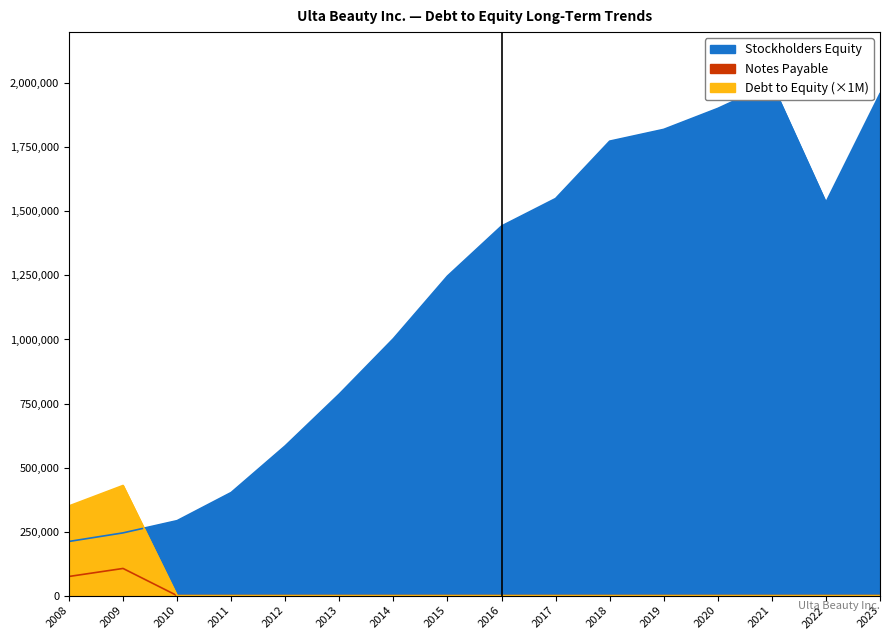

Which series has the largest range (max minus min)?

Stockholders Equity